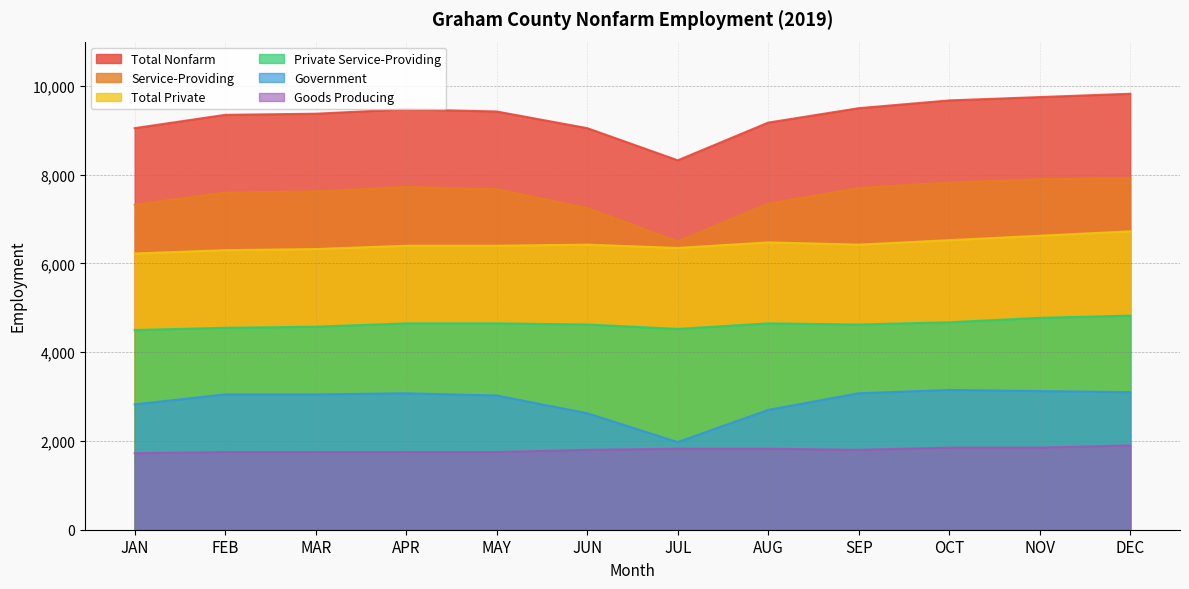

True or false: Government and Goods Producing intersect in this chart.

False